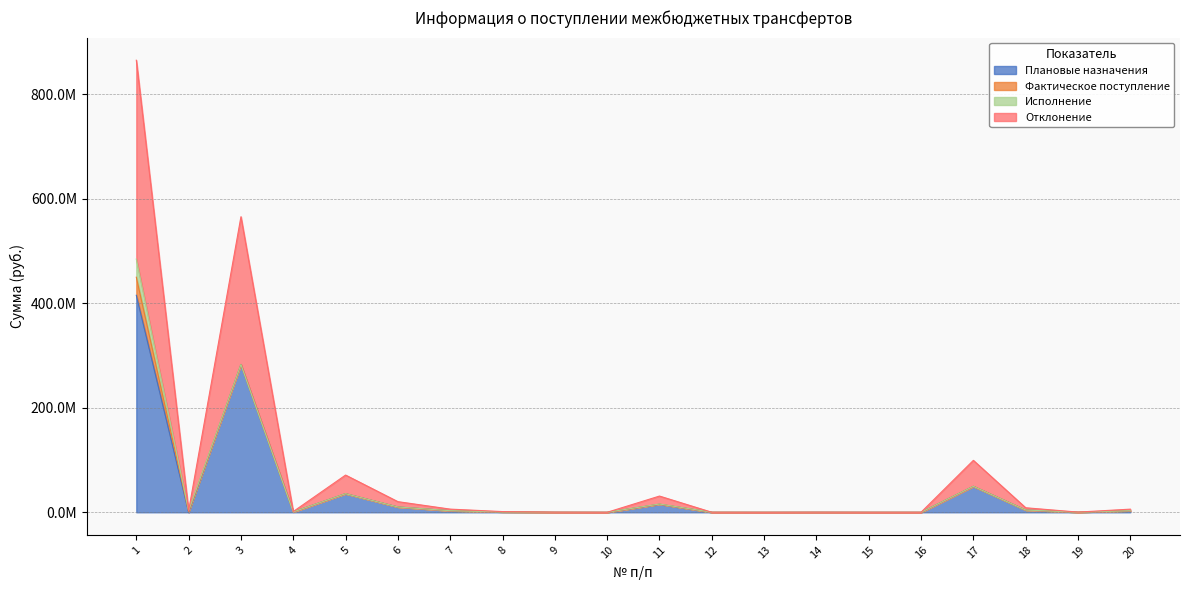

What are all the series names shown in the legend?

Плановые назначения, Фактическое поступление, Исполнение, Отклонение